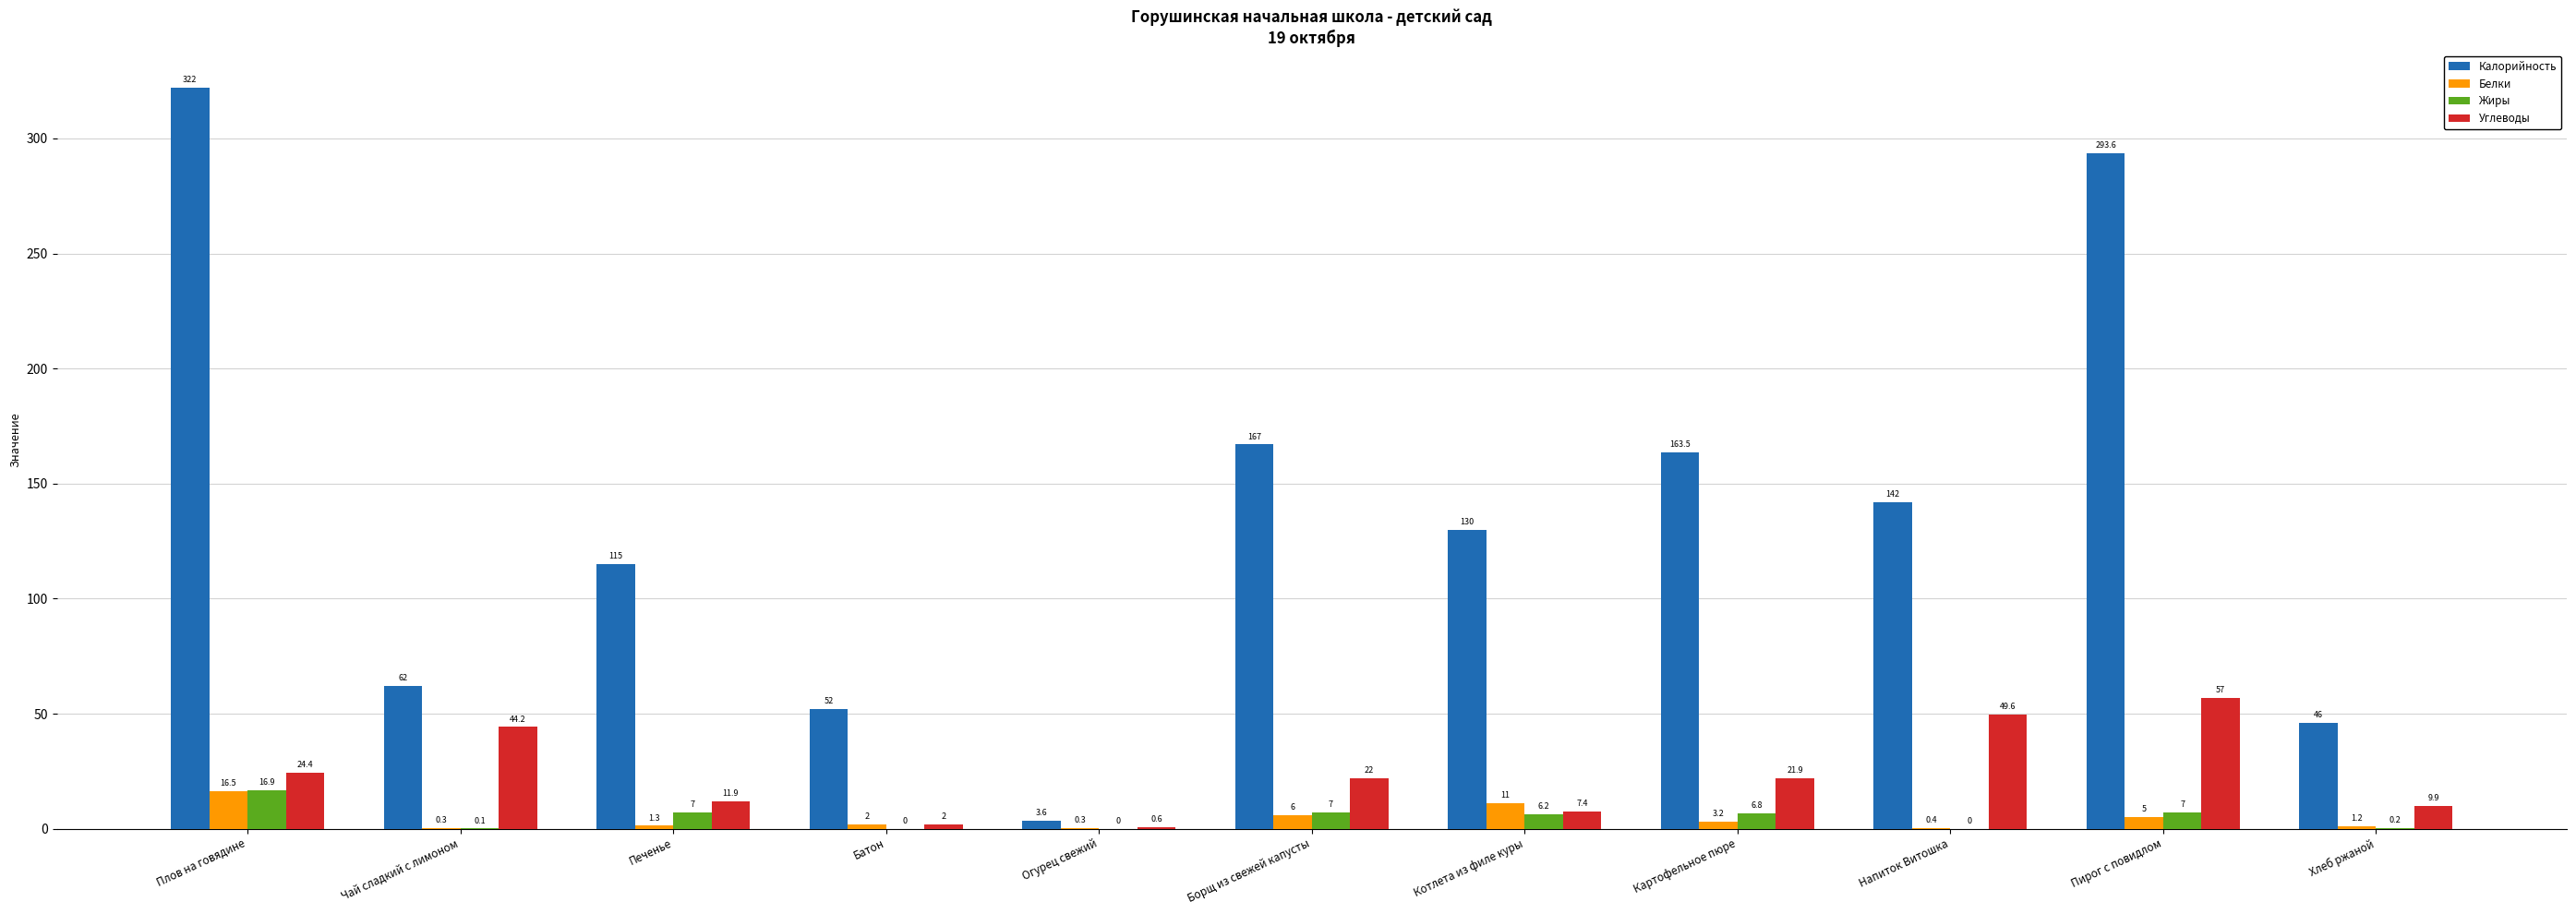

Which category has the highest value in the Белки series?

Плов на говядине